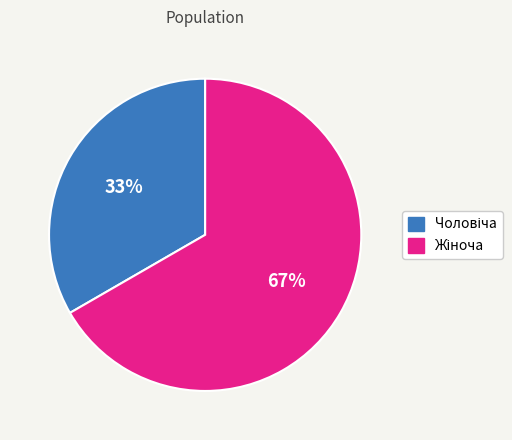

To the nearest percent, what is the average slice percentage?

50%